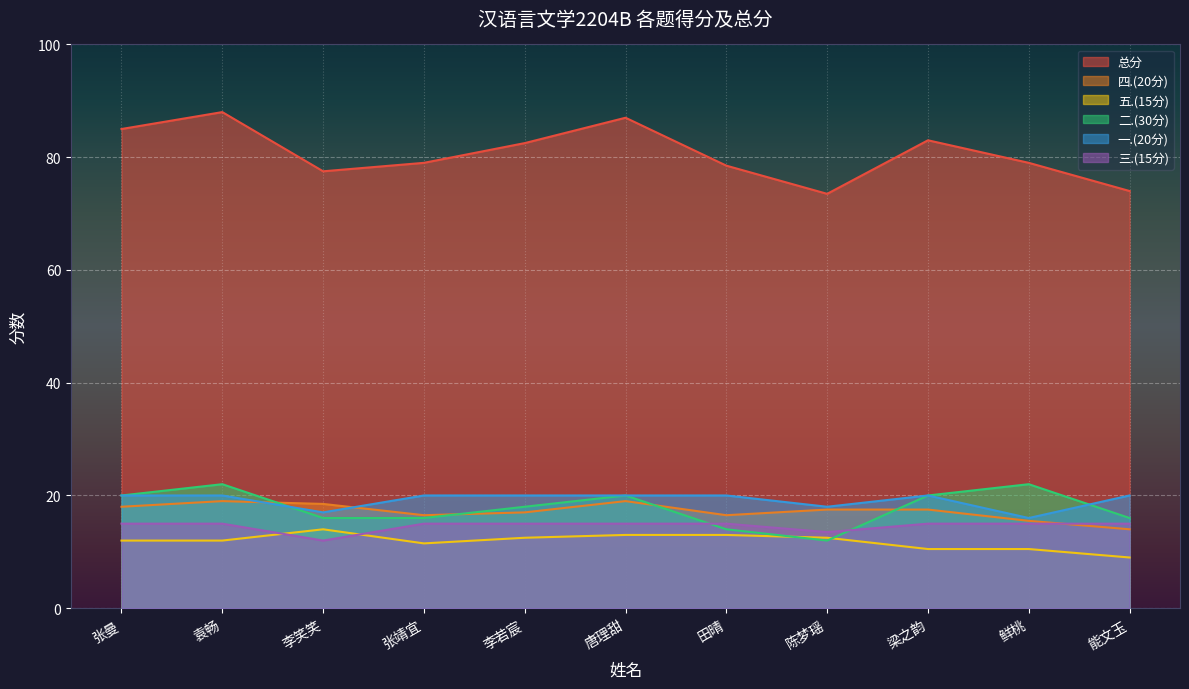

Where is the first local minimum for 三.(15分)?

李笑笑